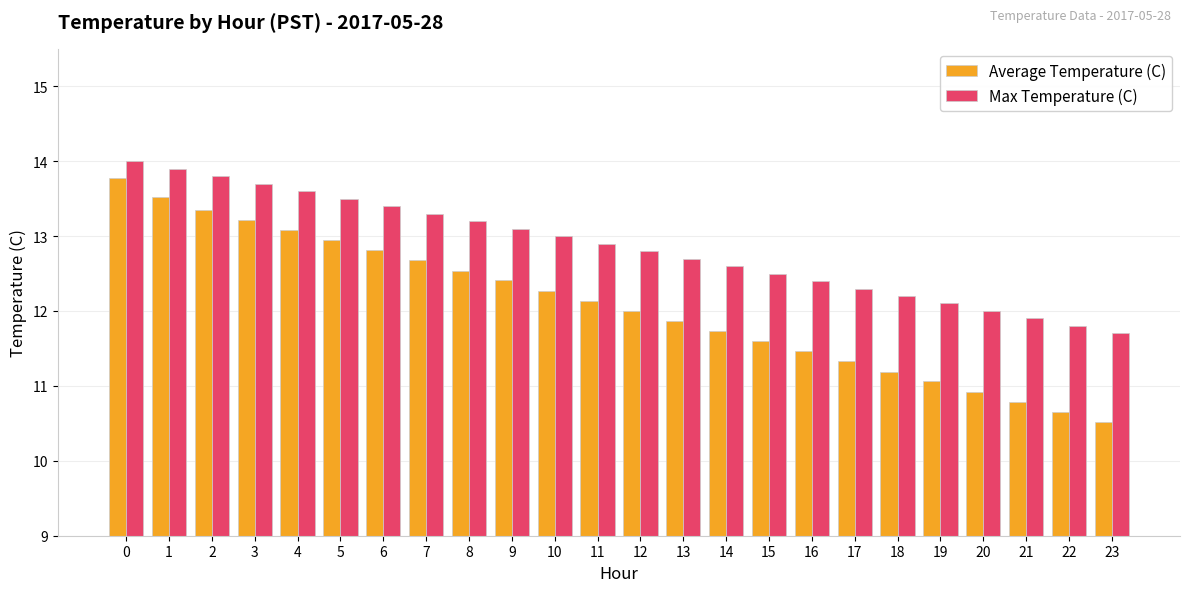

What are all the series names shown in the legend?

Average Temperature (C), Max Temperature (C)